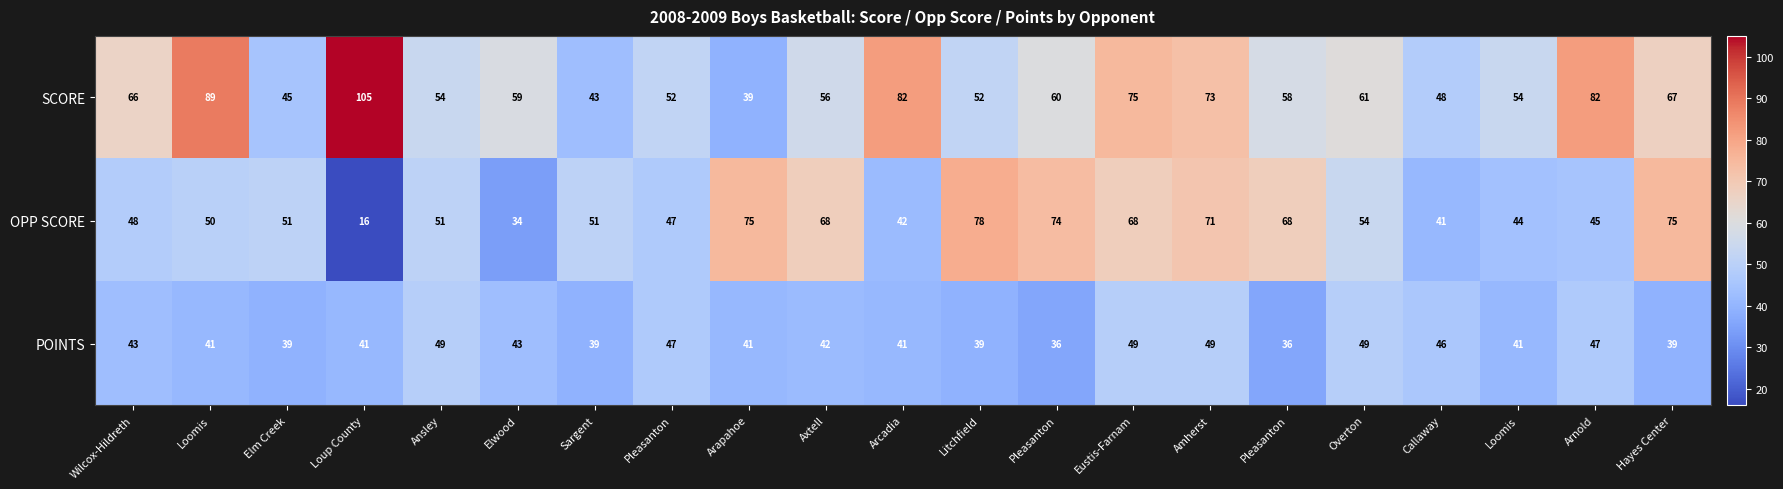

How many series are shown in this chart?

3